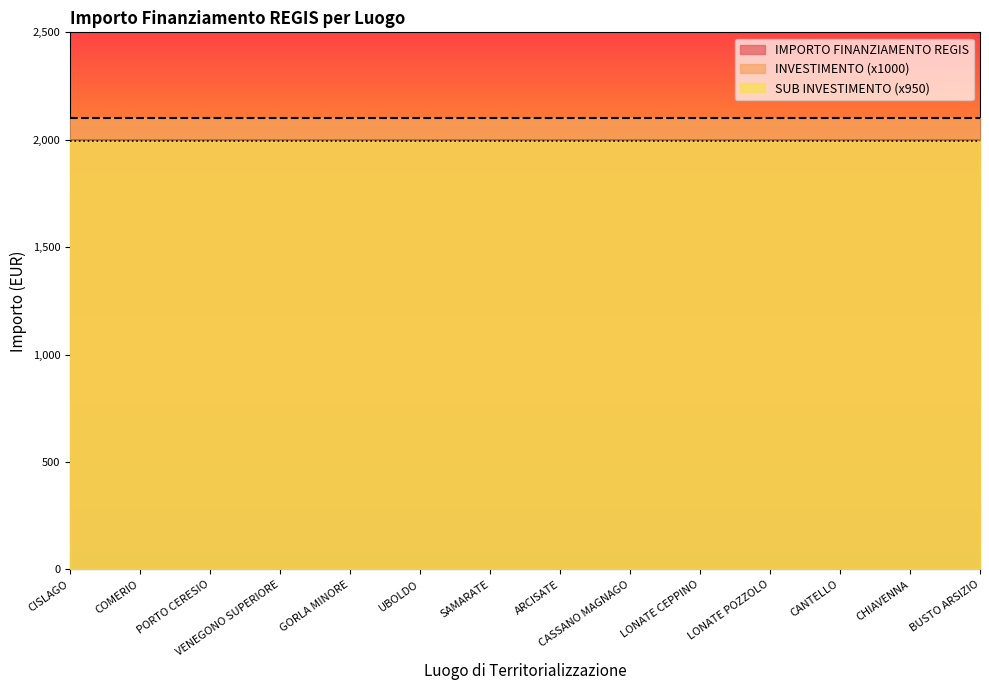

What is the sum of the INVESTIMENTO values at GORLA MINORE and PORTO CERESIO?

4.2